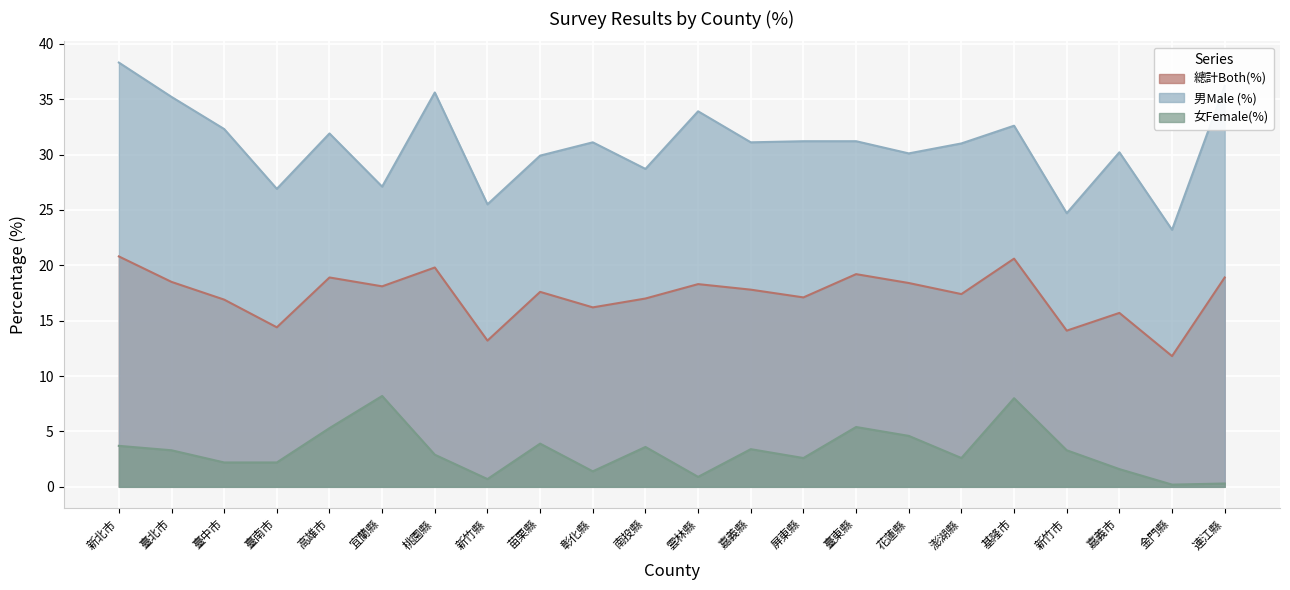

At which category does 女Female(%) reach its first local peak?

宜蘭縣